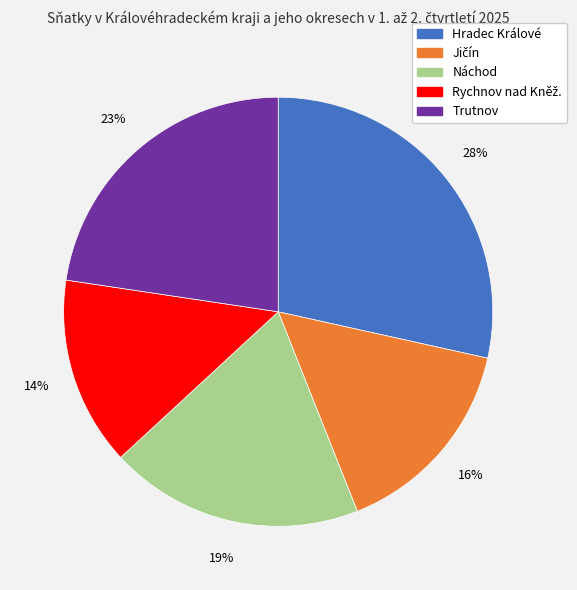

Which category has the biggest portion of the pie?

Hradec Králové